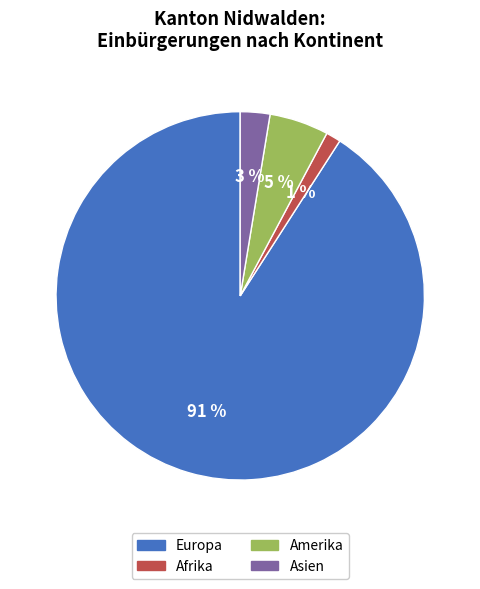

How many slices are in this pie chart?

4